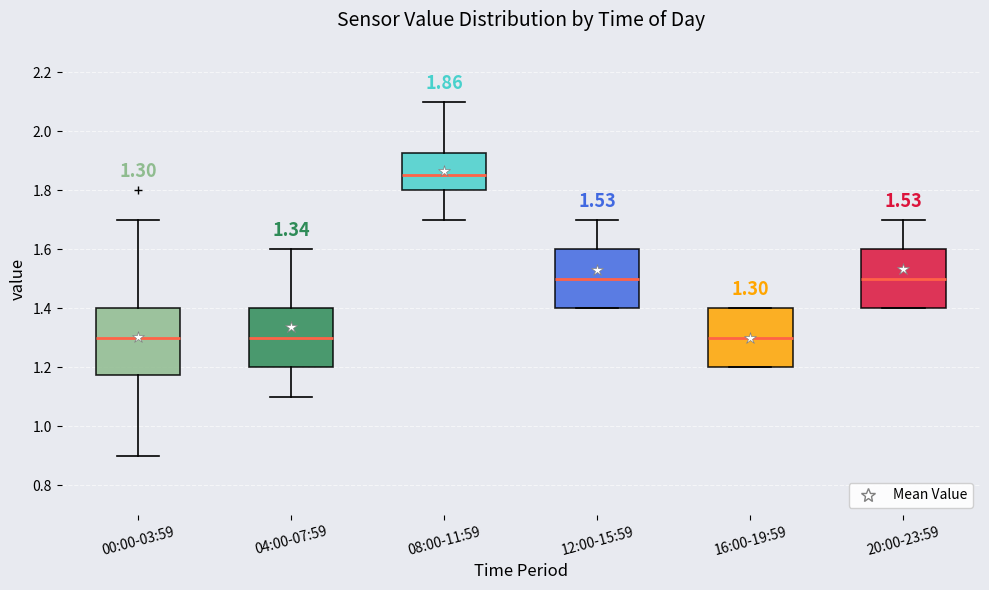

Comparing the boxes themselves (not the whiskers), which one is the tallest?

00:00-03:59